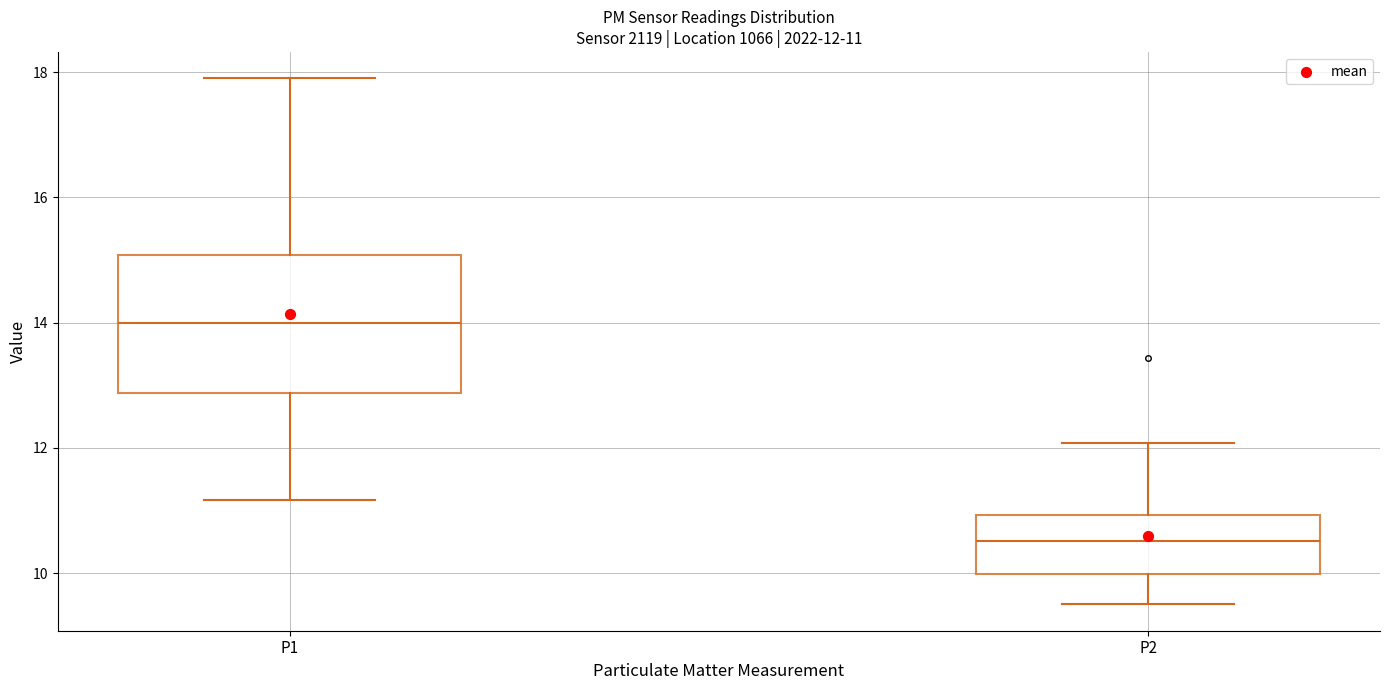

Comparing the boxes themselves (not the whiskers), which one is the tallest?

P1